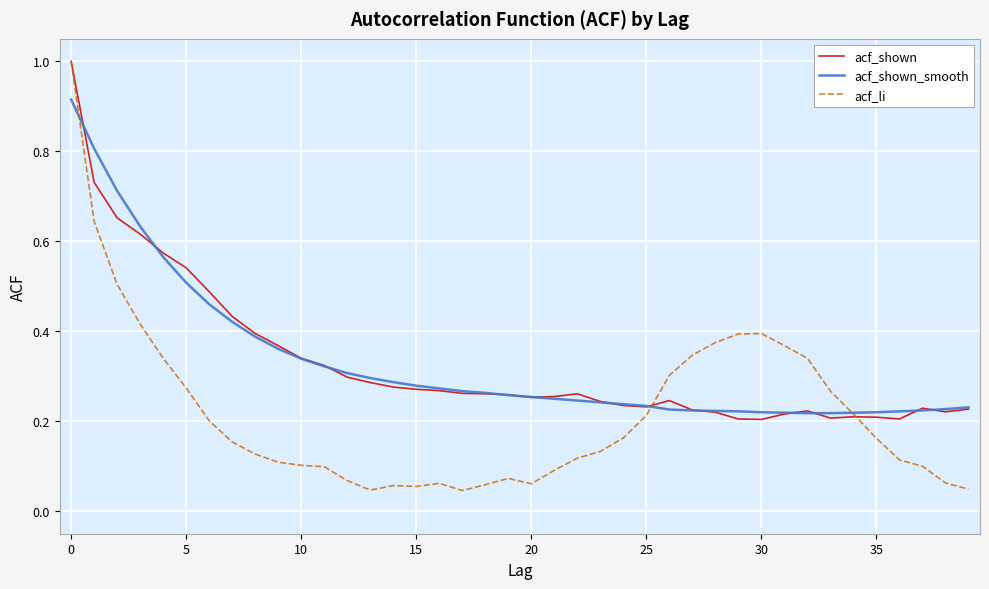

Which series has the largest range (max minus min)?

acf_li